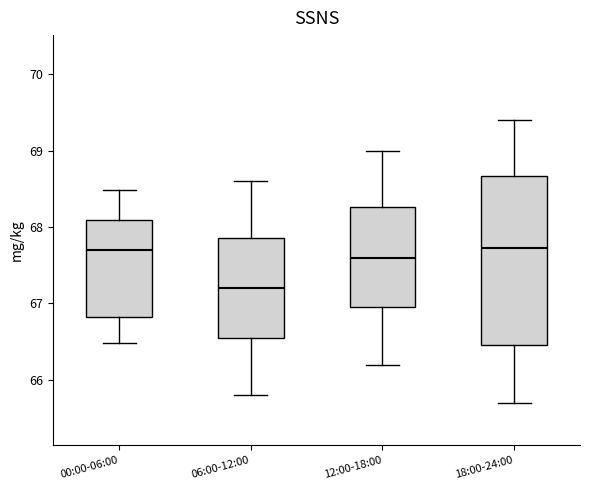

Reading left to right, read every box against the y-axis: the position of its median line, the range the box covers, and the ends of its whiskers. The values are not printed on the chart, so give them approximately, as read against the axis.

00:00-06:00: median 67.7, box 66.8 to 68.1, whiskers 66.5 to 68.5
06:00-12:00: median 67.2, box 66.6 to 67.9, whiskers 65.8 to 68.6
12:00-18:00: median 67.6, box 67.0 to 68.3, whiskers 66.2 to 69.0
18:00-24:00: median 67.7, box 66.5 to 68.7, whiskers 65.7 to 69.4